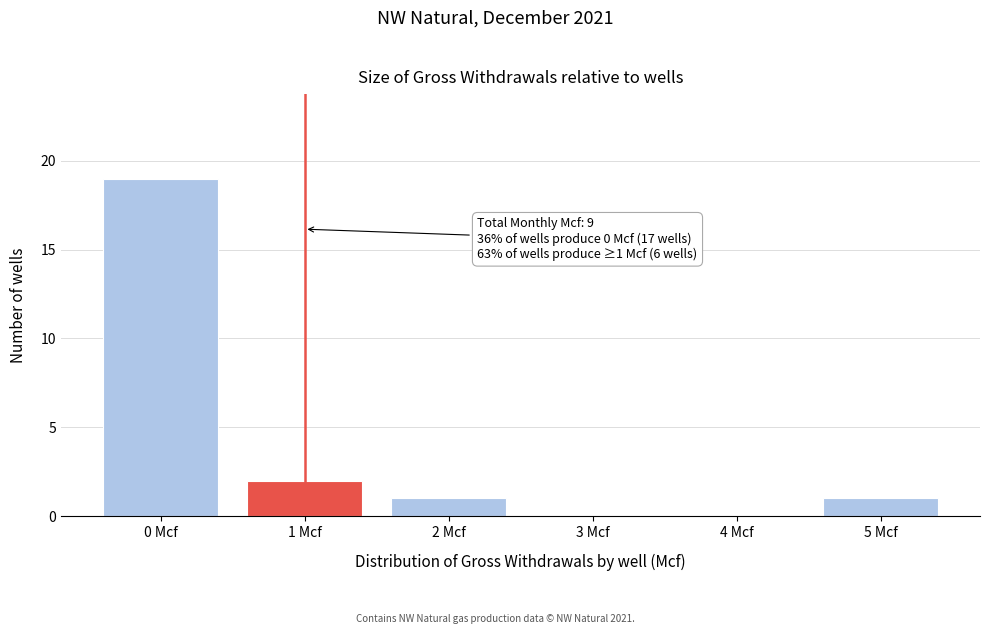

Reading left to right, extract all data points from this chart.

0 Mcf=19	1 Mcf=2	2 Mcf=1	3 Mcf=0	4 Mcf=0	5 Mcf=1